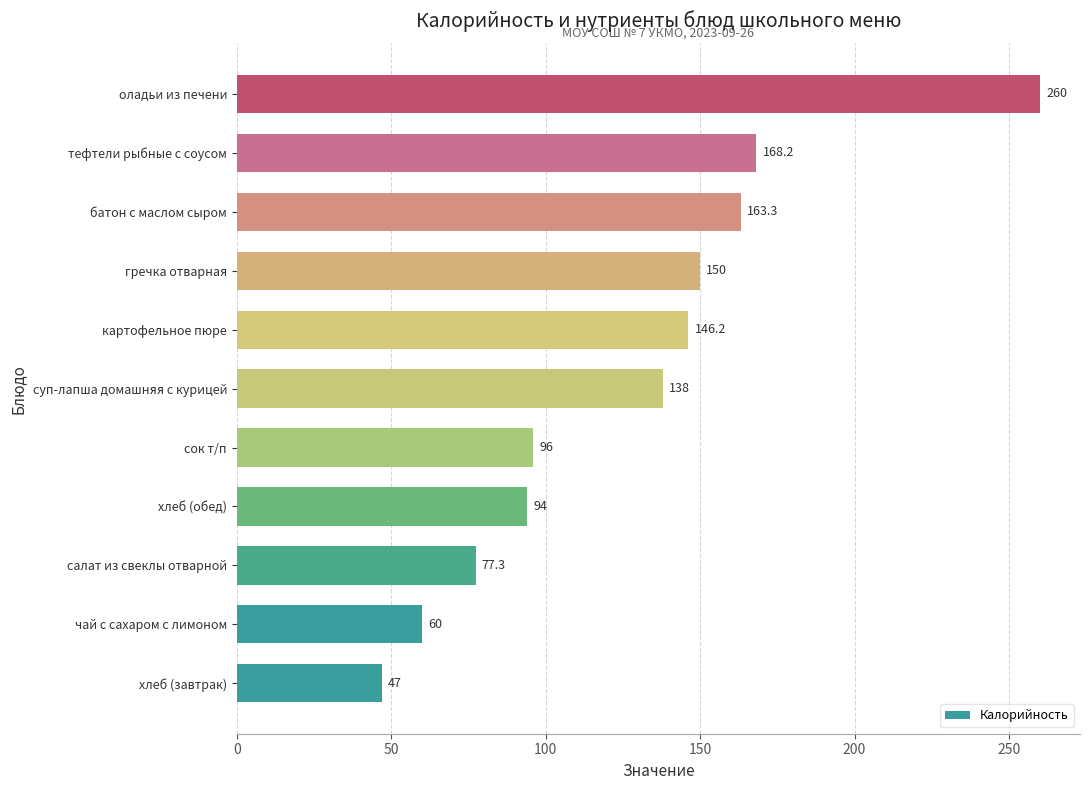

How many categories are shown in the chart?

11